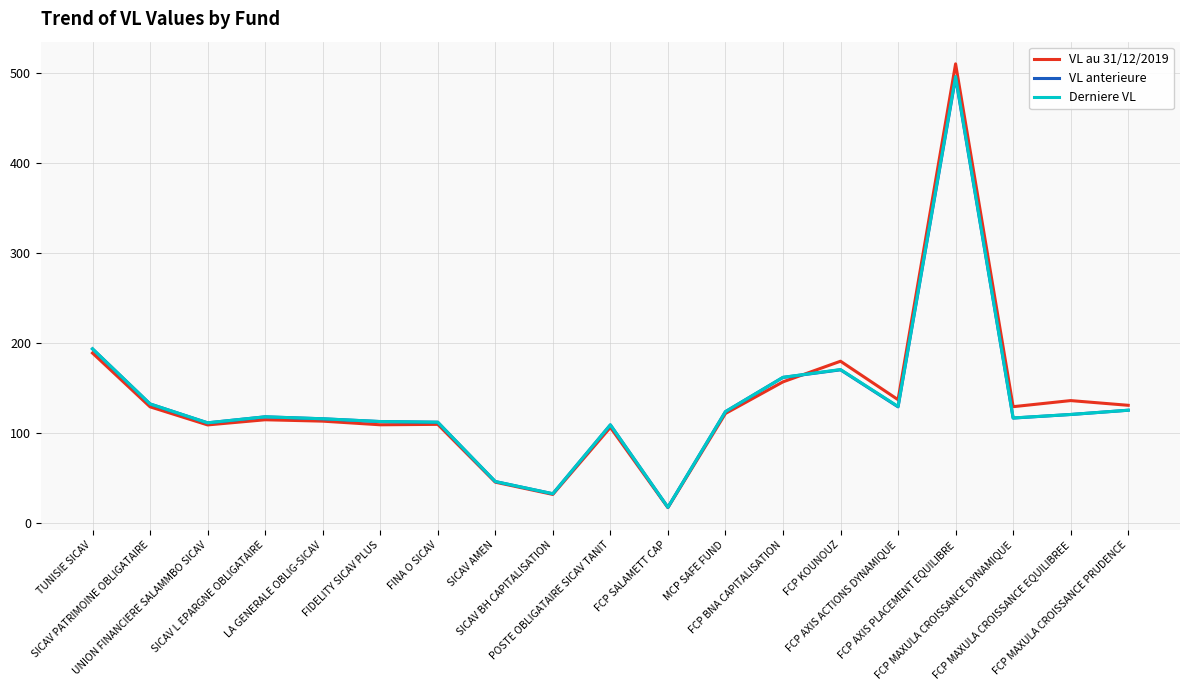

How many series are shown in this chart?

3